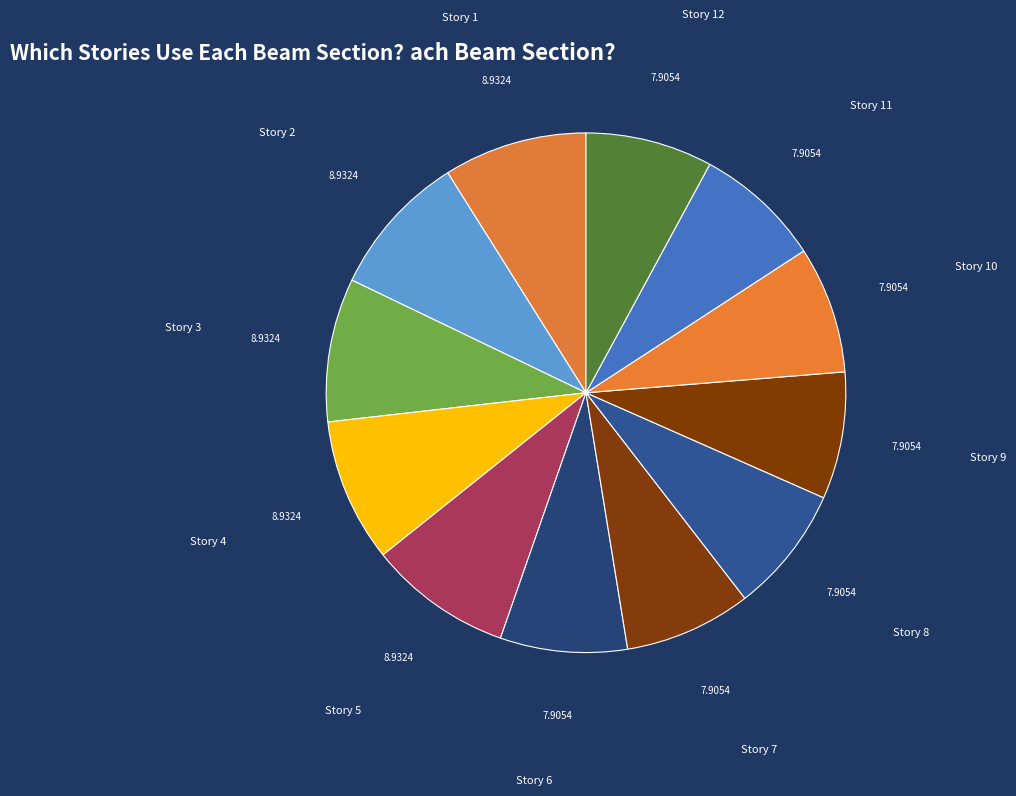

Combined, do Story 8 and Story 5 account for over 50%?

No